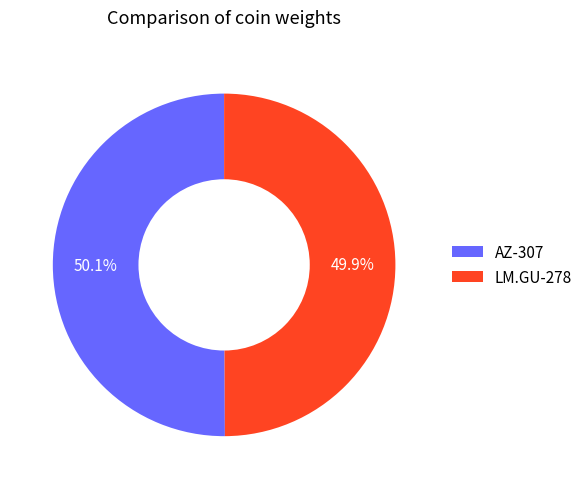

Do AZ-307 and LM.GU-278 together represent more than half of the pie?

Yes